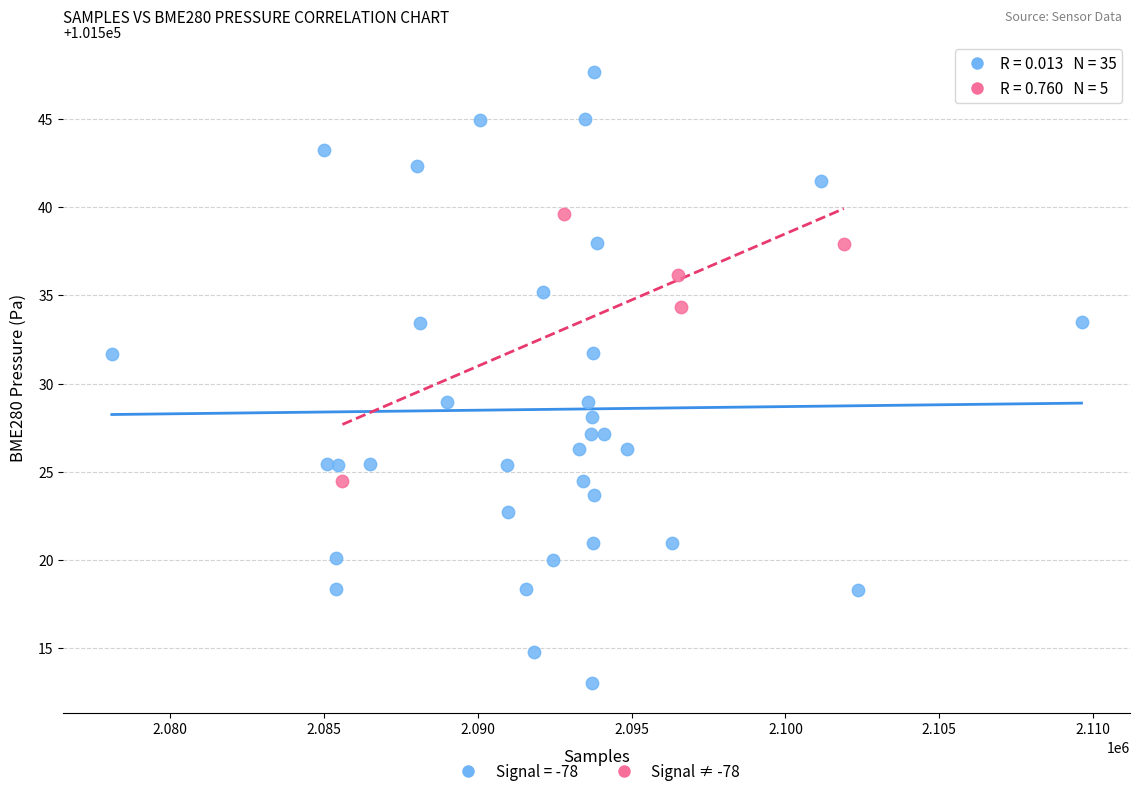

Which series reaches the maximum Y coordinate?

Signal = -78